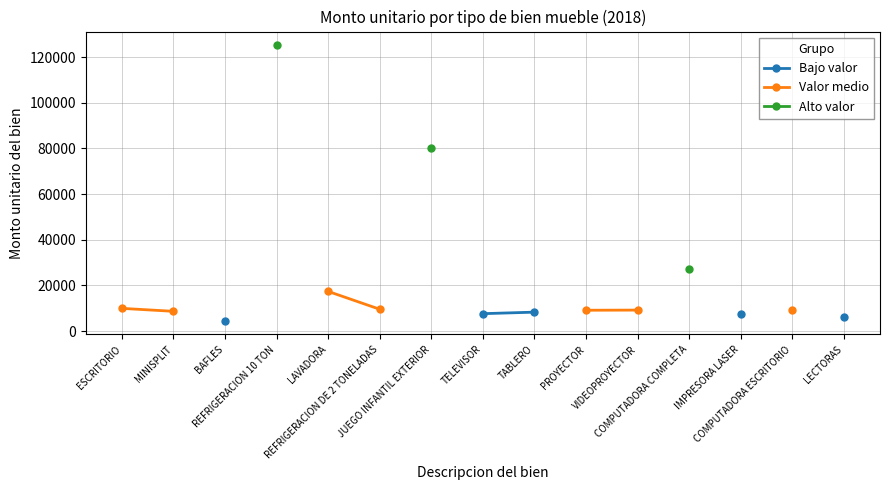

How many lines are shown in the chart?

3